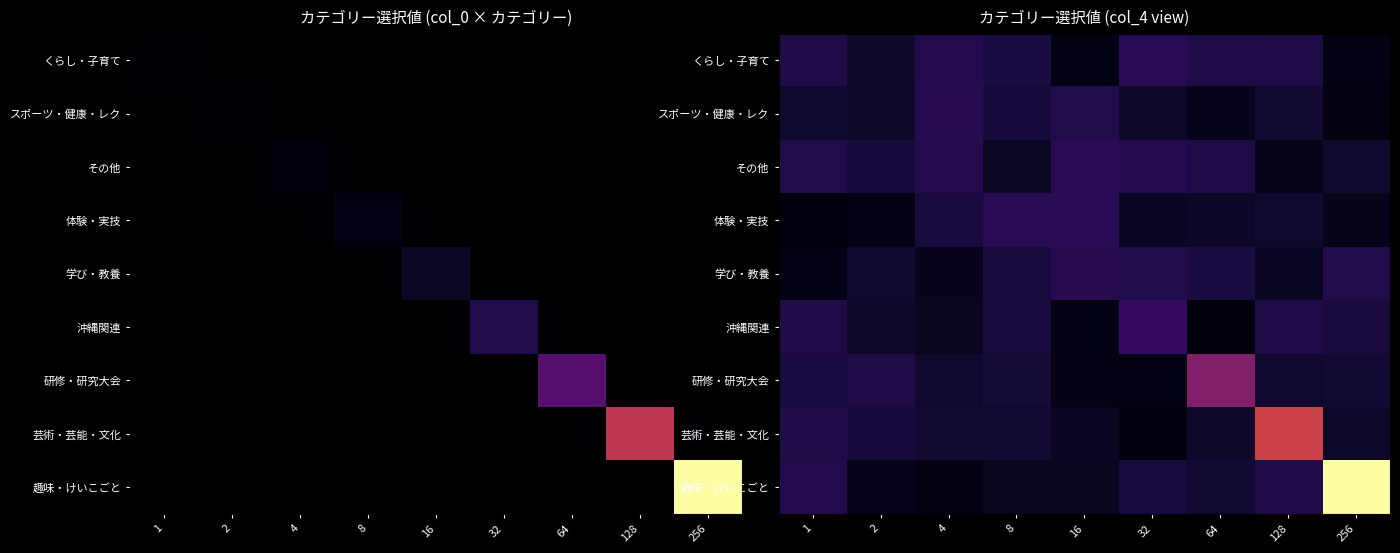

Read the 沖縄関連 value at 128.

0.1